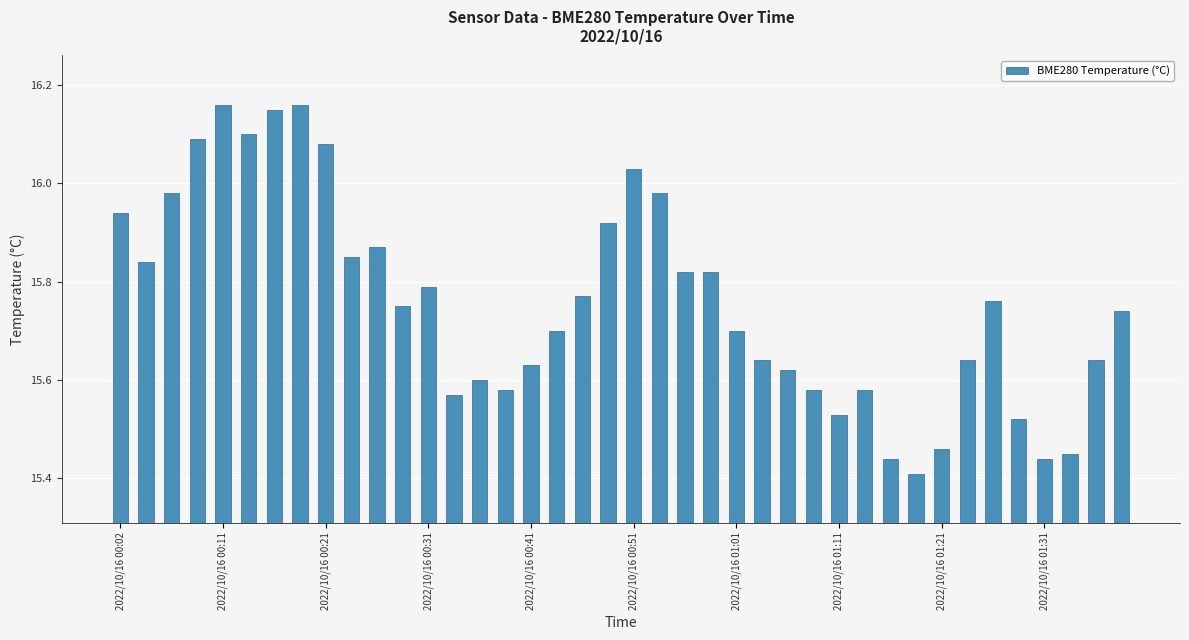

What is the difference between the maximum and second lowest values?

0.7